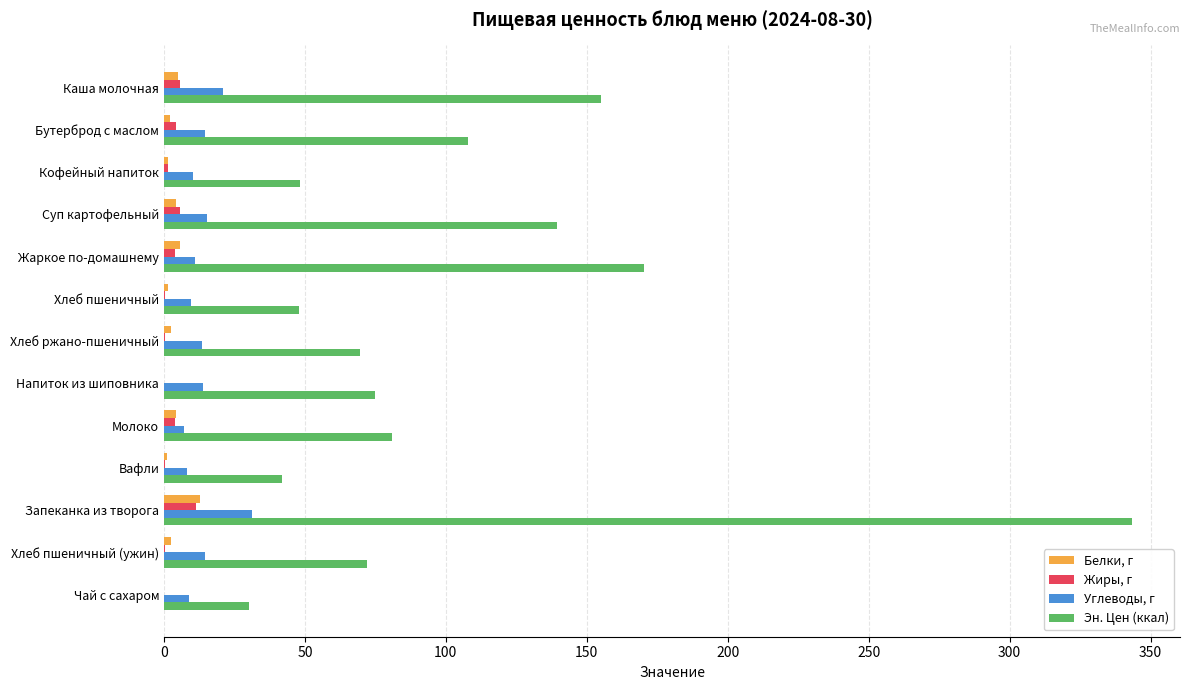

Between Хлеб пшеничный and Запеканка из творога, which series saw the biggest shift?

Эн. Цен (ккал)